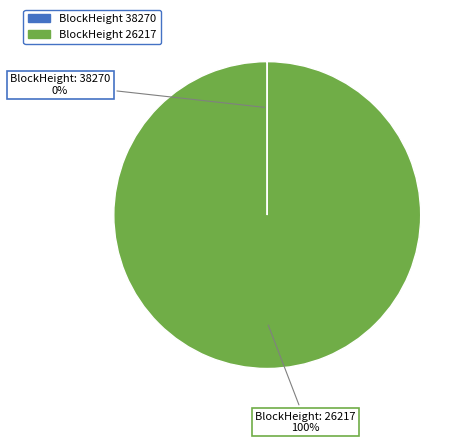

To the nearest percent, what is the difference between the largest and smallest slice percentages?

100%